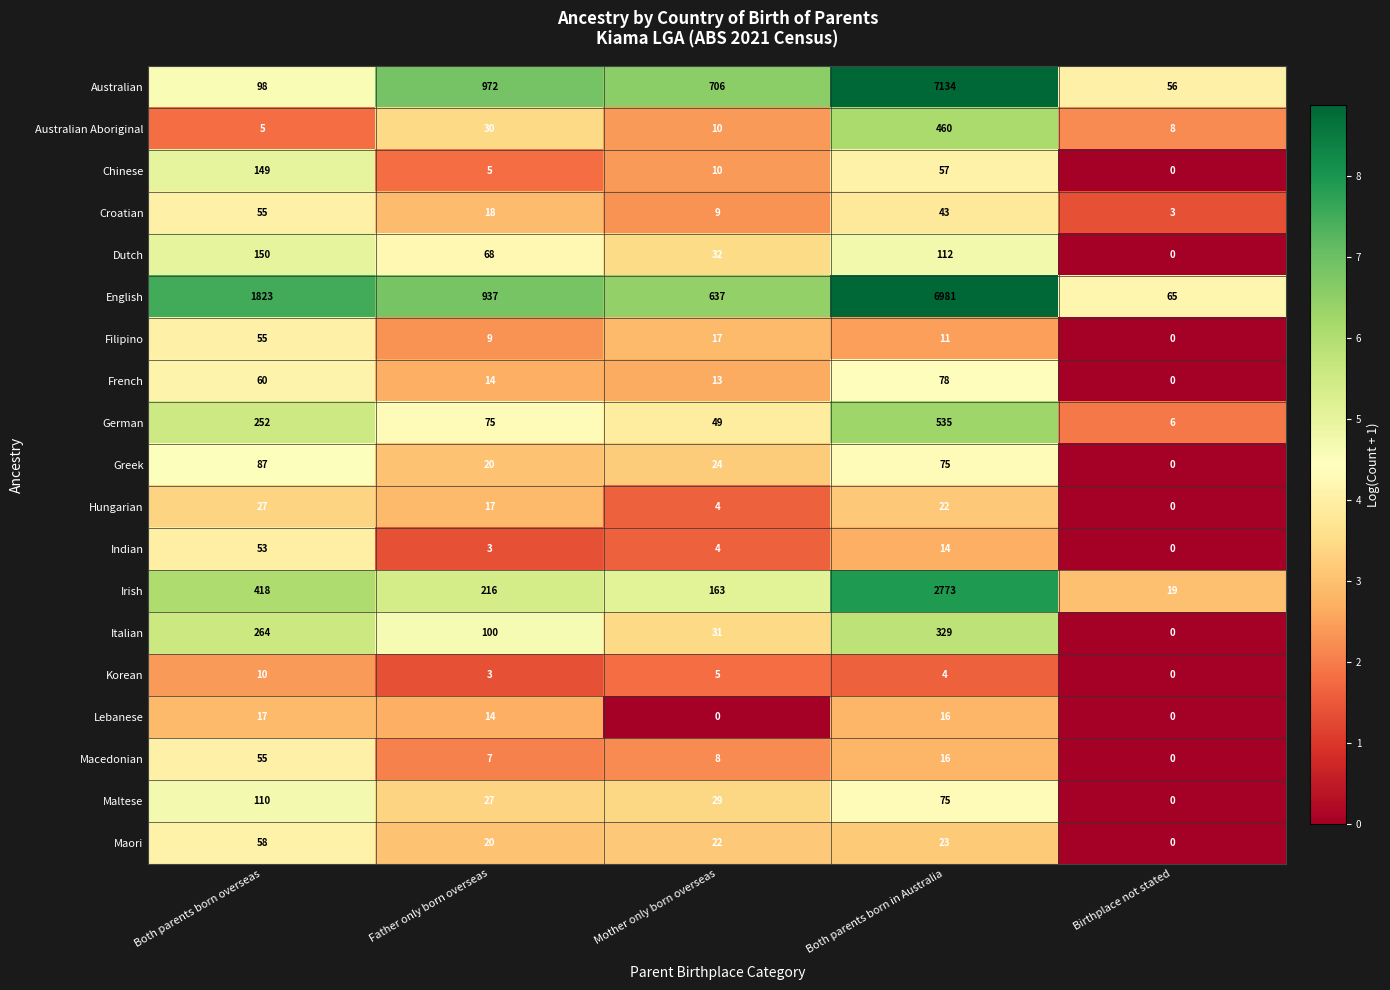

What is the total value across all series at Mother only born overseas?

1773